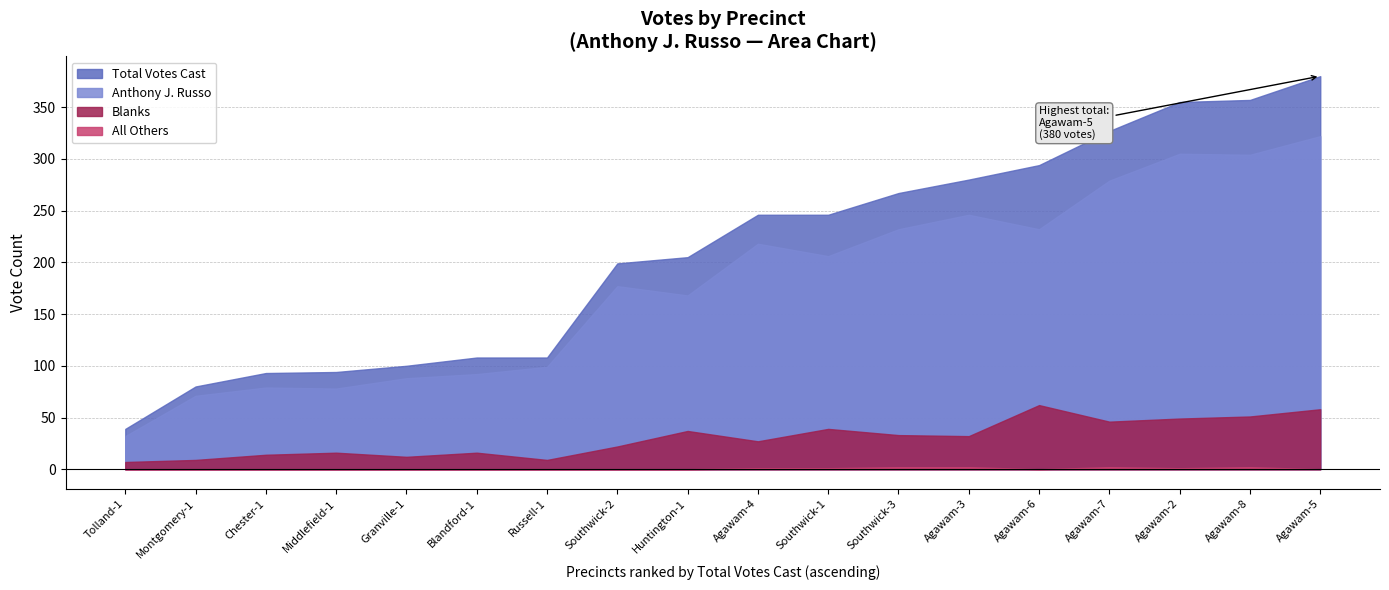

Which category has the lowest value in the Total Votes Cast series?

Tolland-1